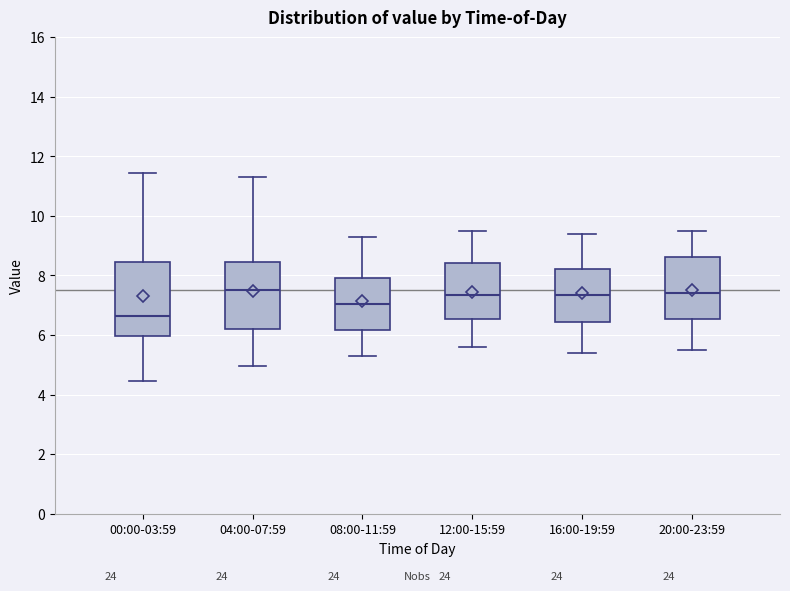

Where does the median line of the box for 16:00-19:59 sit on the y-axis? The values are not printed on the chart, so give them approximately, as read against the axis.

7.4